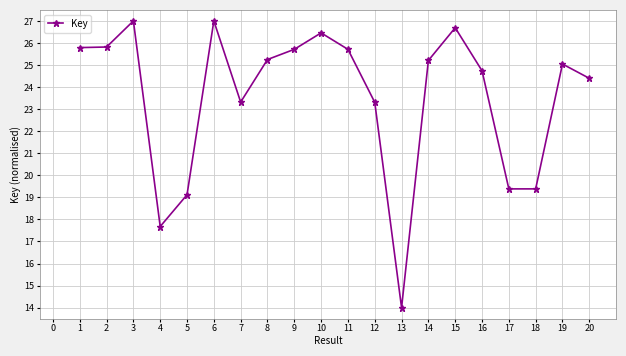

Is it true that the value at 14 is 46.7?

False